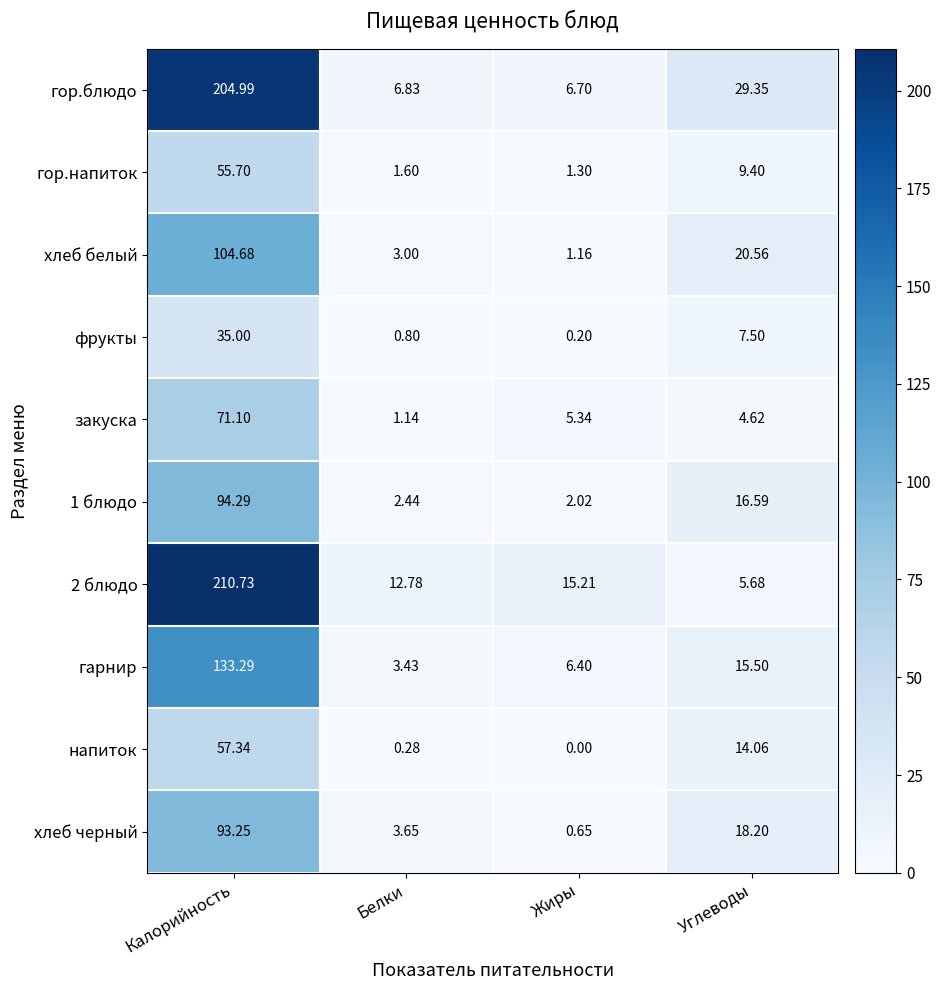

At how many categories does at least one series exceed 198?

1